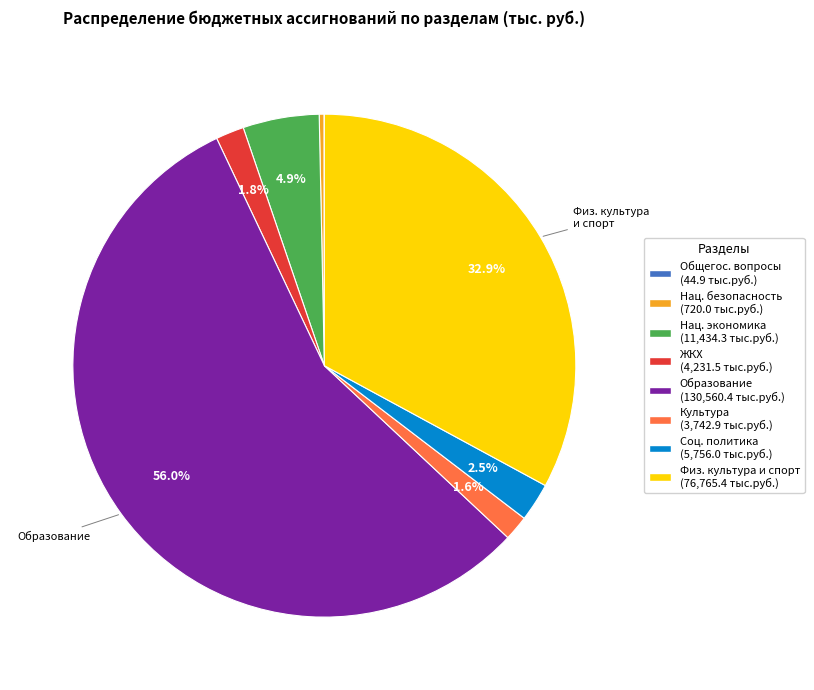

Is there a majority slice in this chart?

Yes